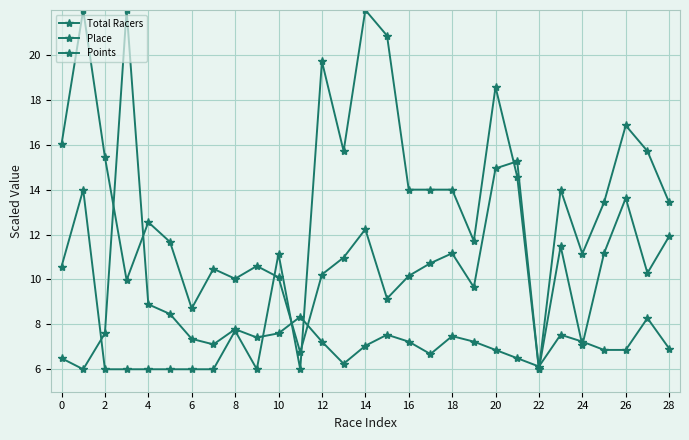

What is the difference between the second highest and second lowest values in the Place series?

14.9